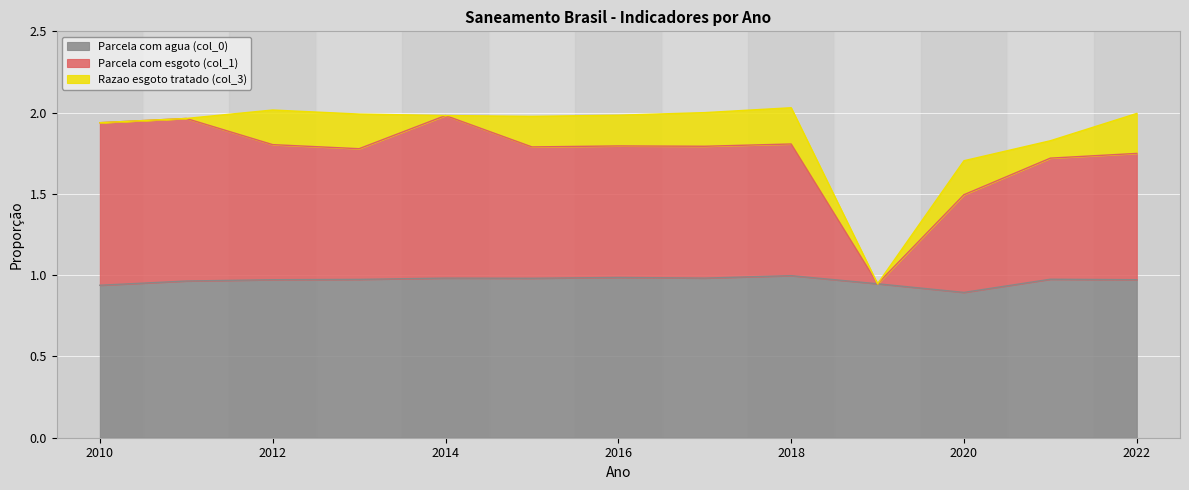

True or false: Parcela com agua (col_0) has a value of 0.2 at 2016.

False